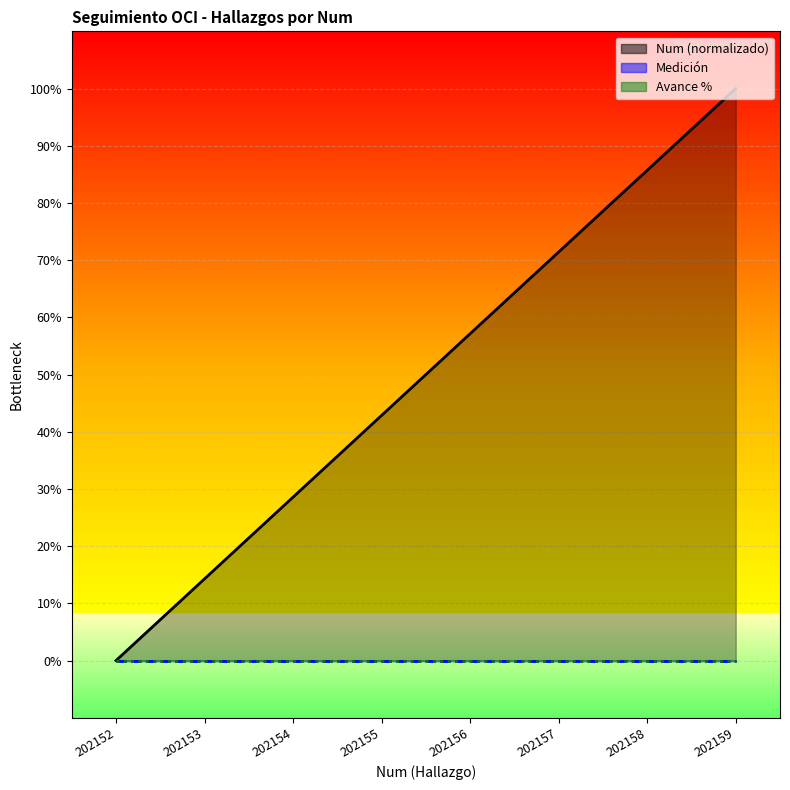

What is the total value across all series at 202153?

14.3